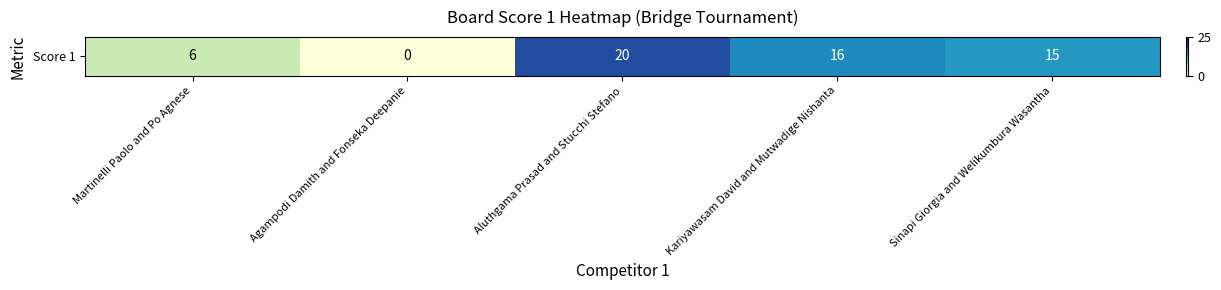

What value does the data have at Kariyawasam David and Mutwadige Nishanta, to the nearest 10?

20